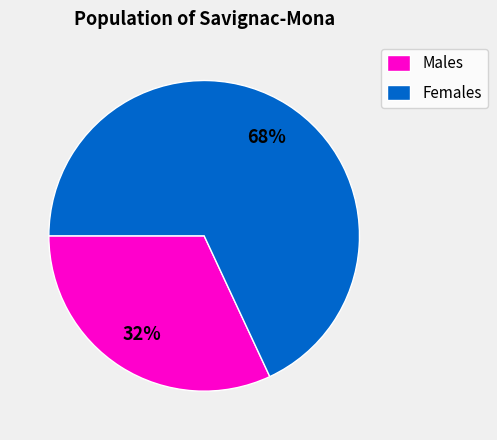

Count the number of slices in the pie.

2